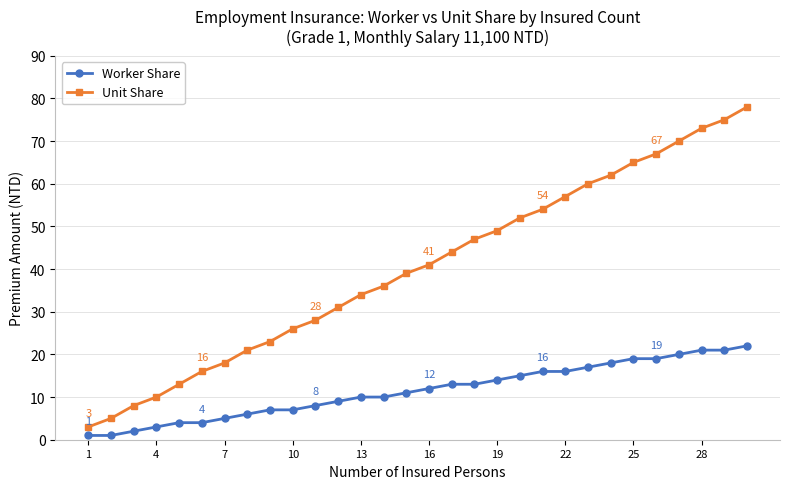

What is the difference between the second highest and minimum values in the Unit Share series?

72